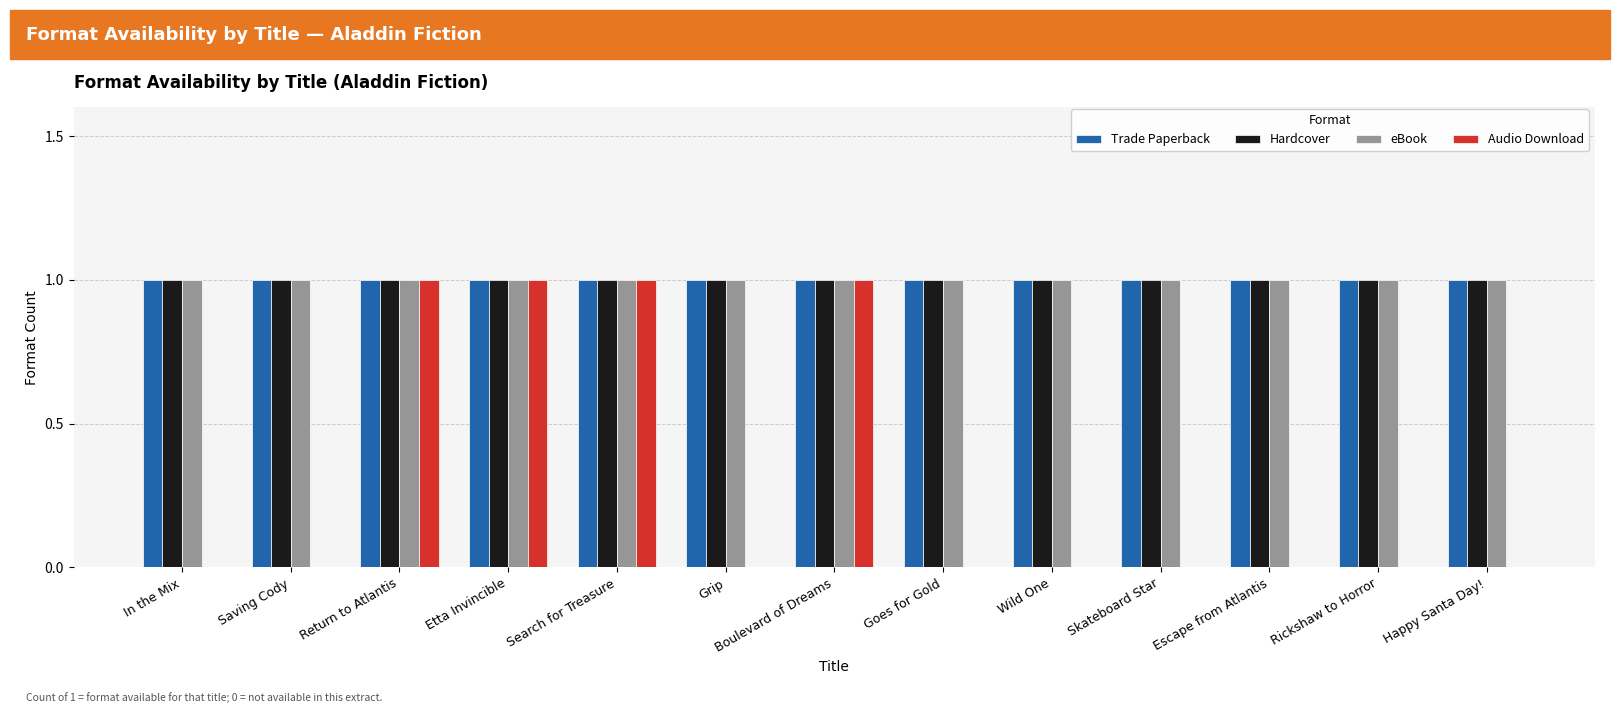

The value of Audio Download at Boulevard of Dreams is 0. True or false?

False